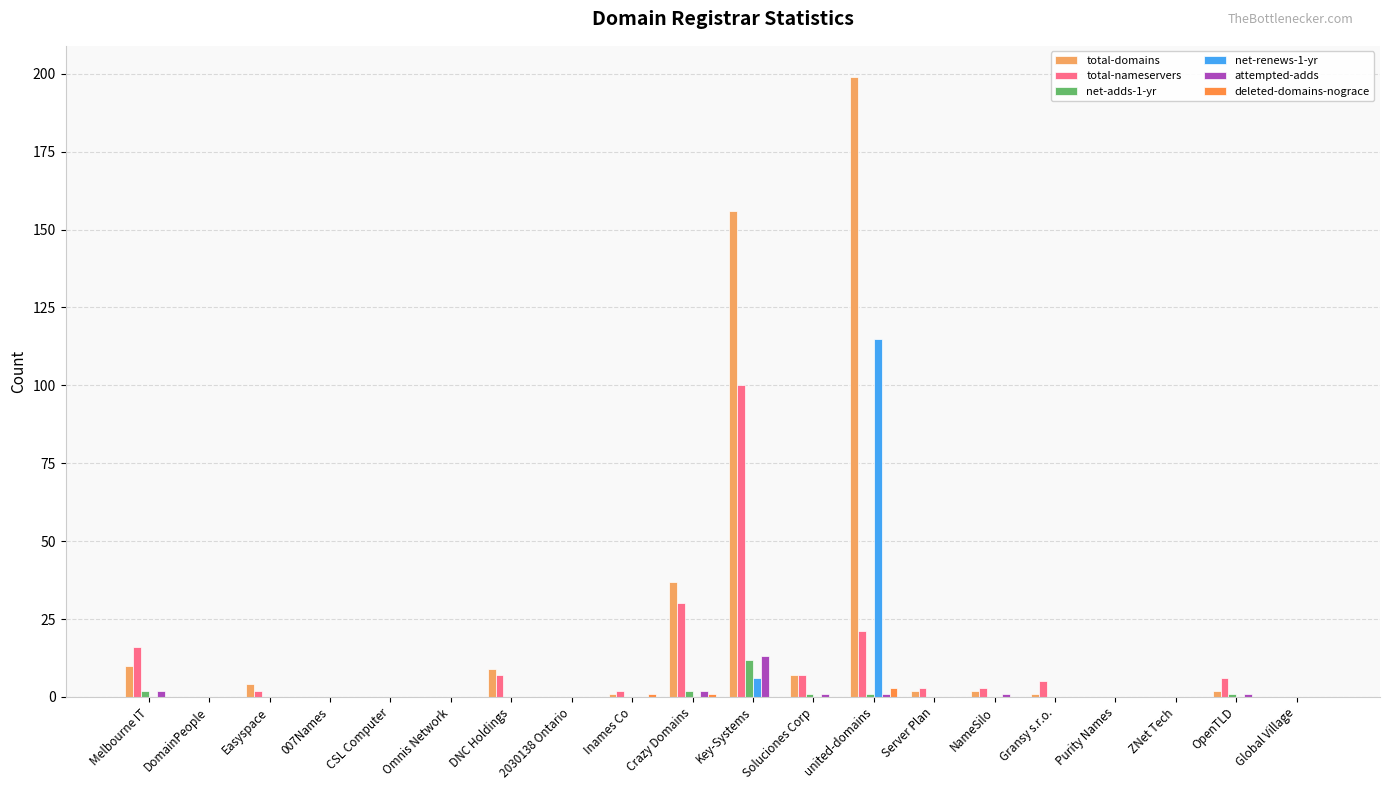

What is the highest value of the net-adds-1-yr series?

12